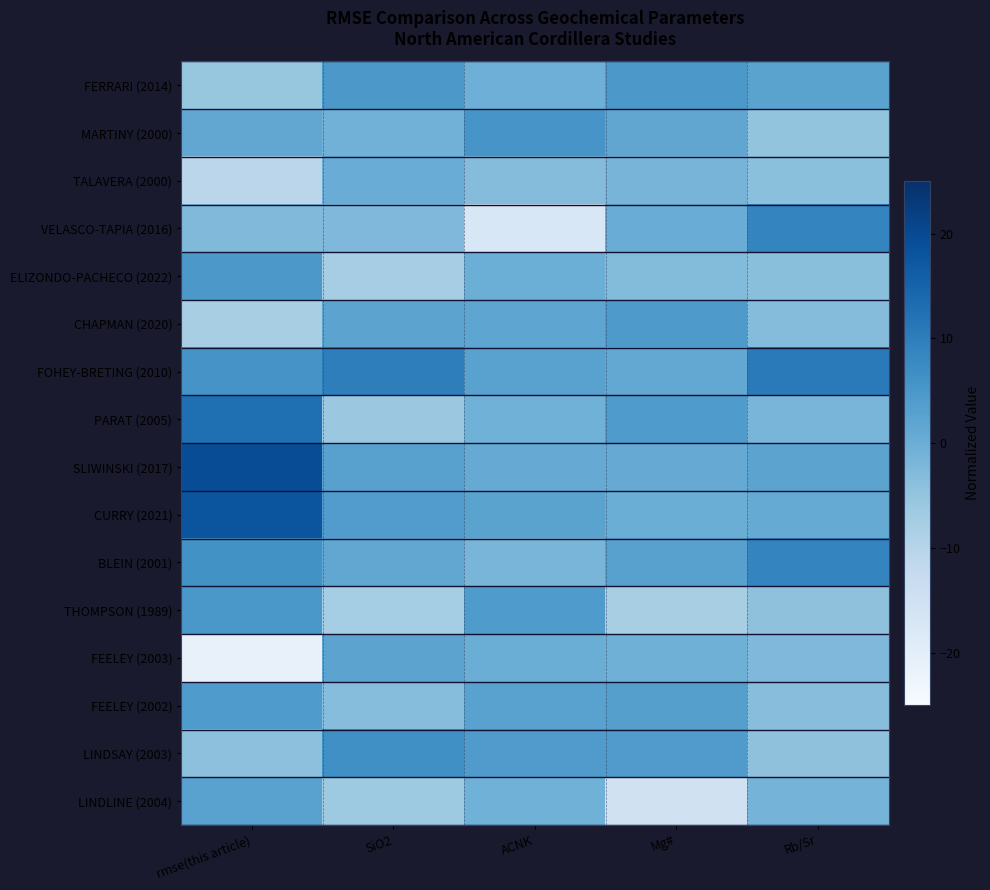

Between ACNK and SiO2, which is larger?

SiO2